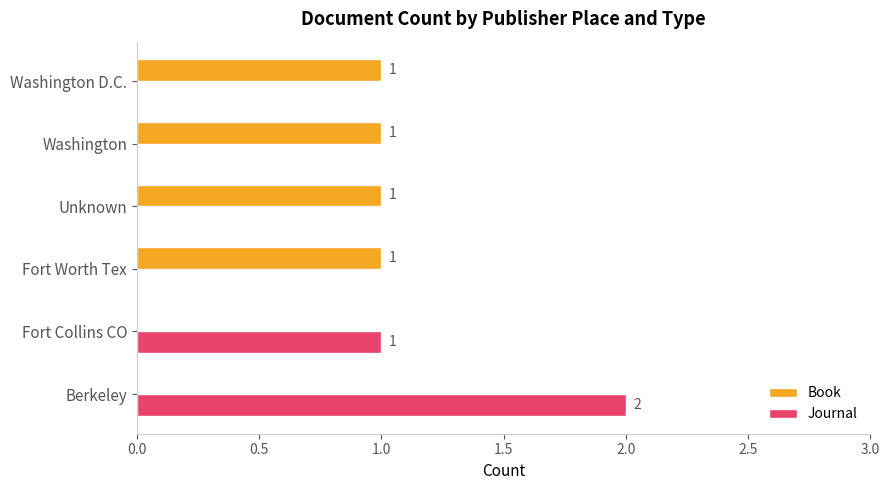

The value of Journal at Fort Worth Tex is 0. True or false?

True